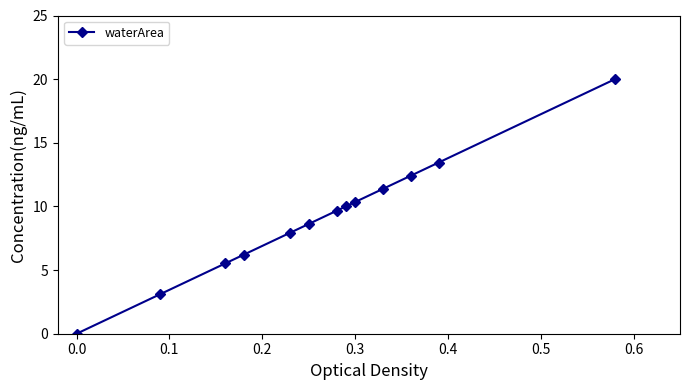

What is the value of the 11th point from the left?

12.4